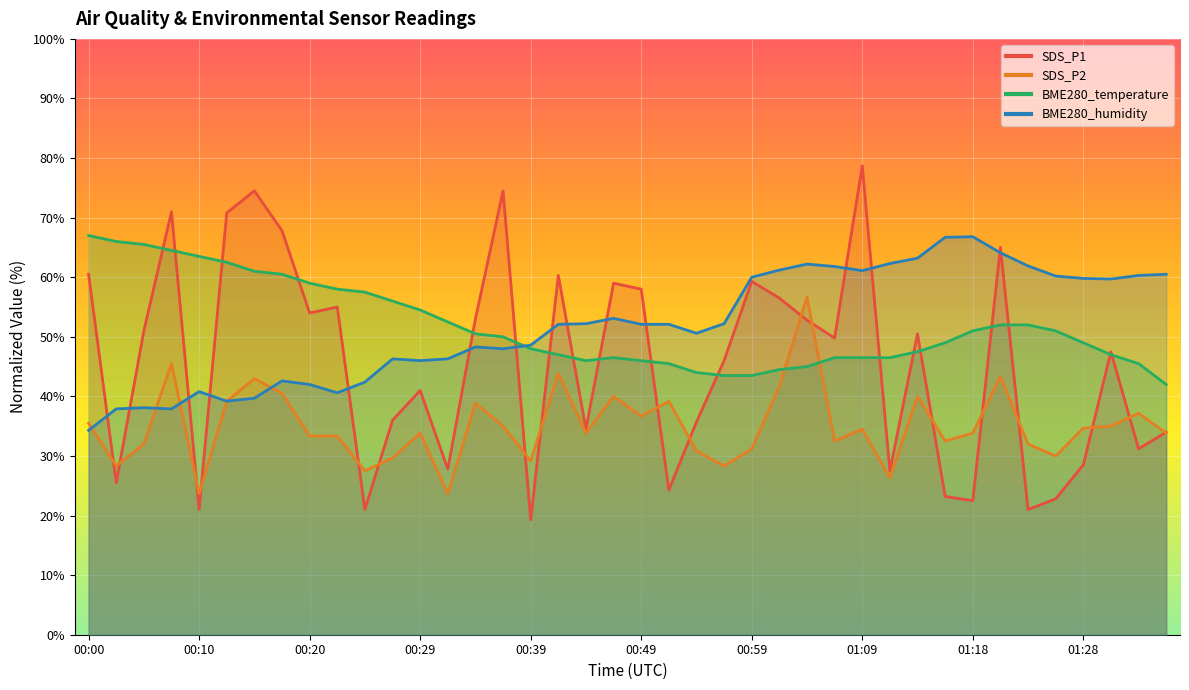

Which has a higher value, 00:54 or 00:51?

00:54